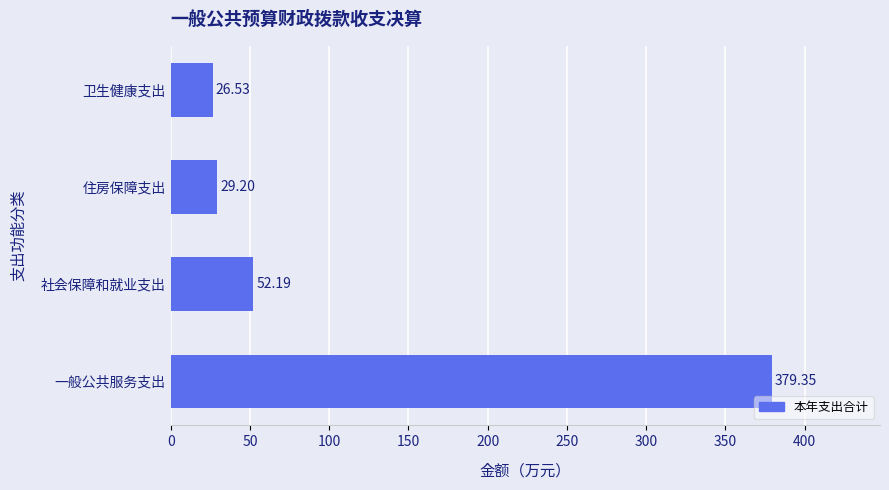

What is the difference between the second highest and second lowest values?

23.0